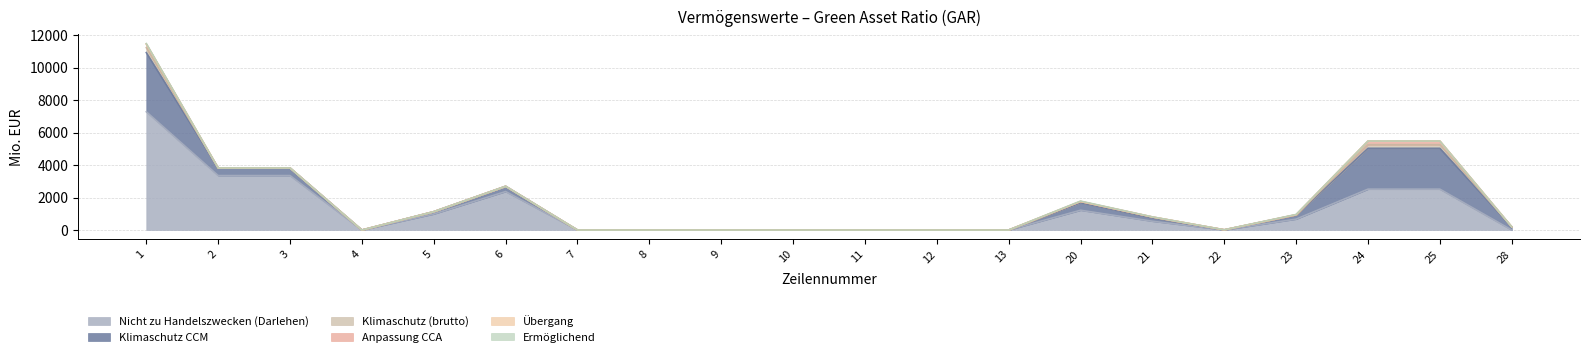

List the labels in order of Klimaschutz (brutto) value, smallest first.

2, 3, 4, 5, 6, 7, 8, 9, 10, 11, 12, 13, 28, 22, 23, 21, 20, 24, 25, 1